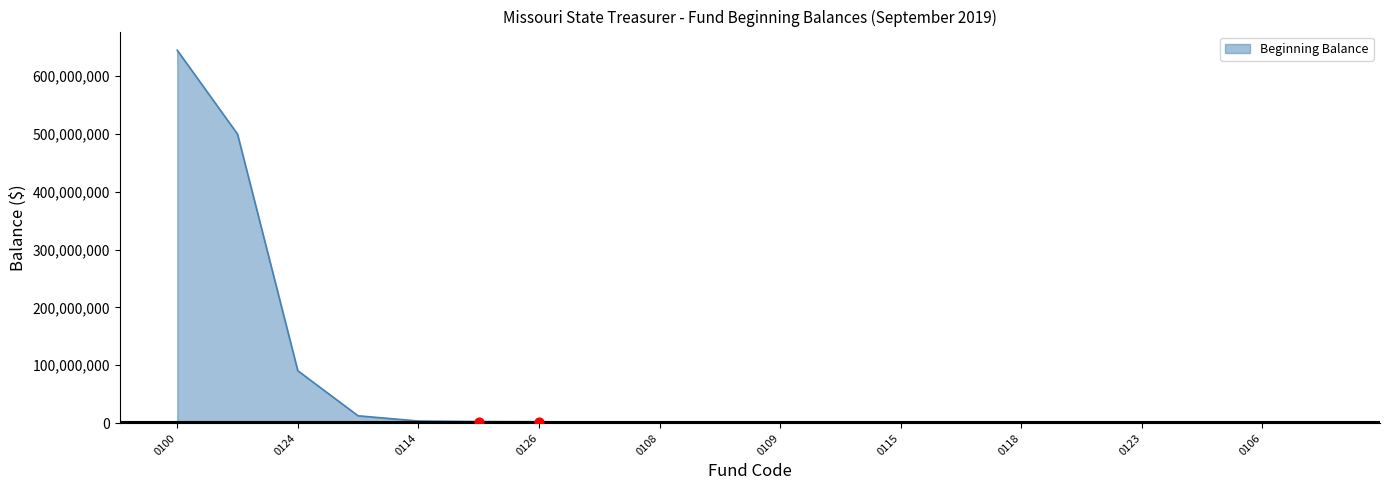

Approximately how many times larger is the value at 0109 compared to 0120?

4.2